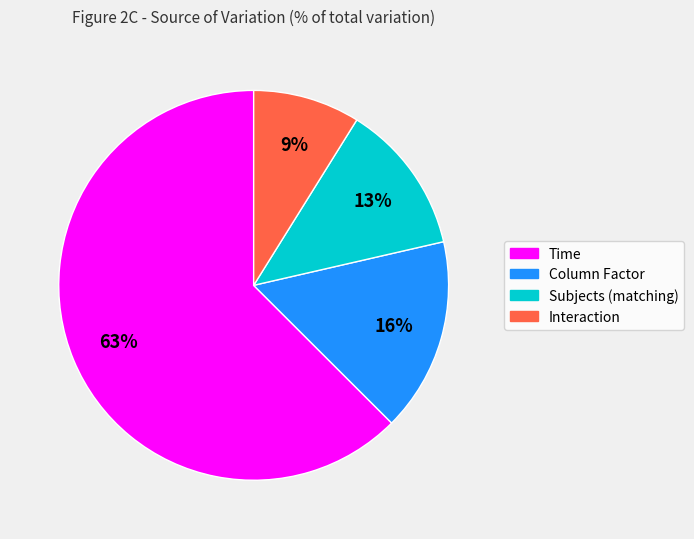

Rank the categories by value from highest to lowest.

Time, Column Factor, Subjects (matching), Interaction